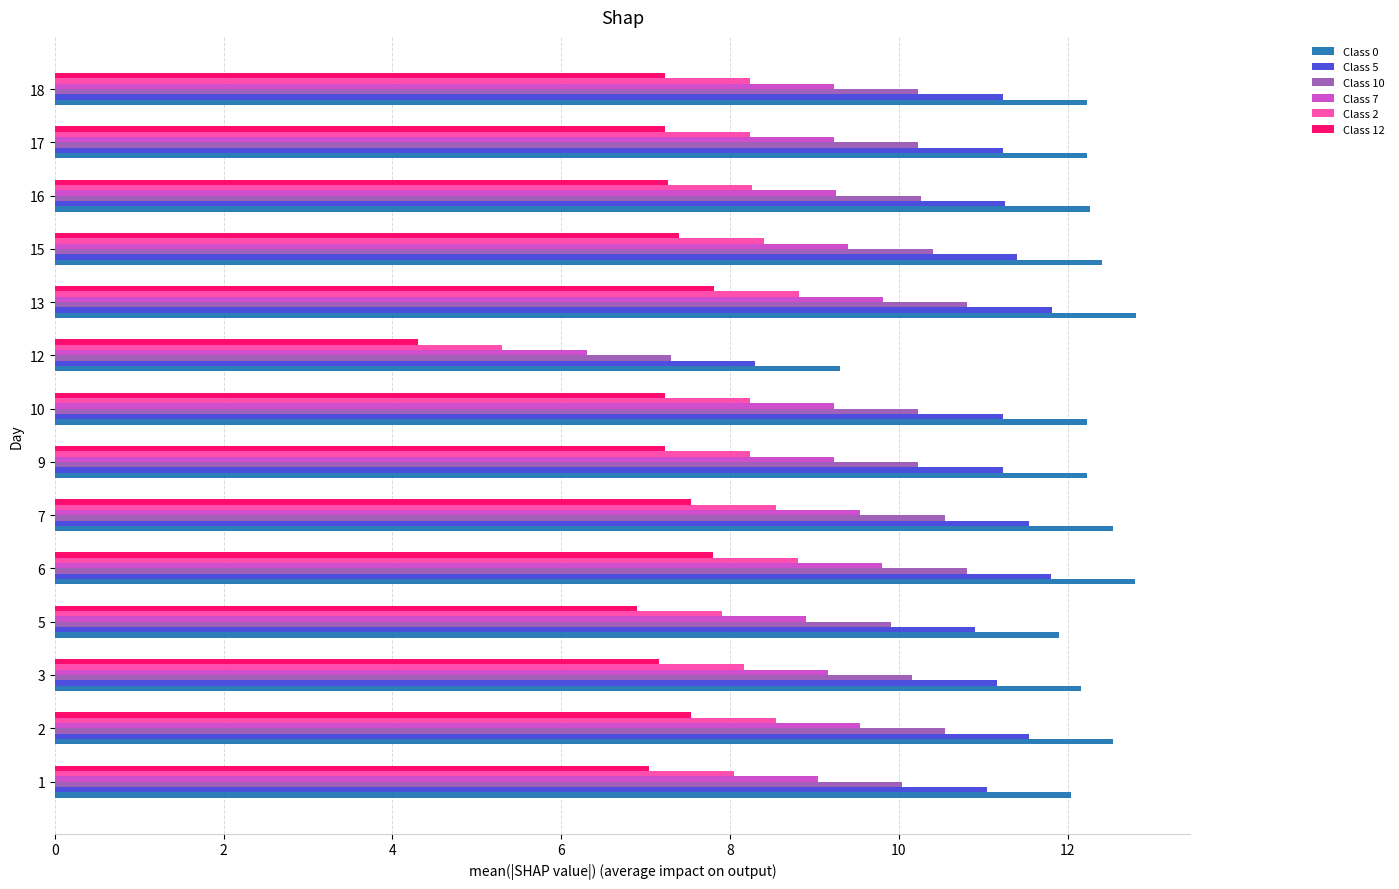

Which series has the largest total across all categories?

Class 0